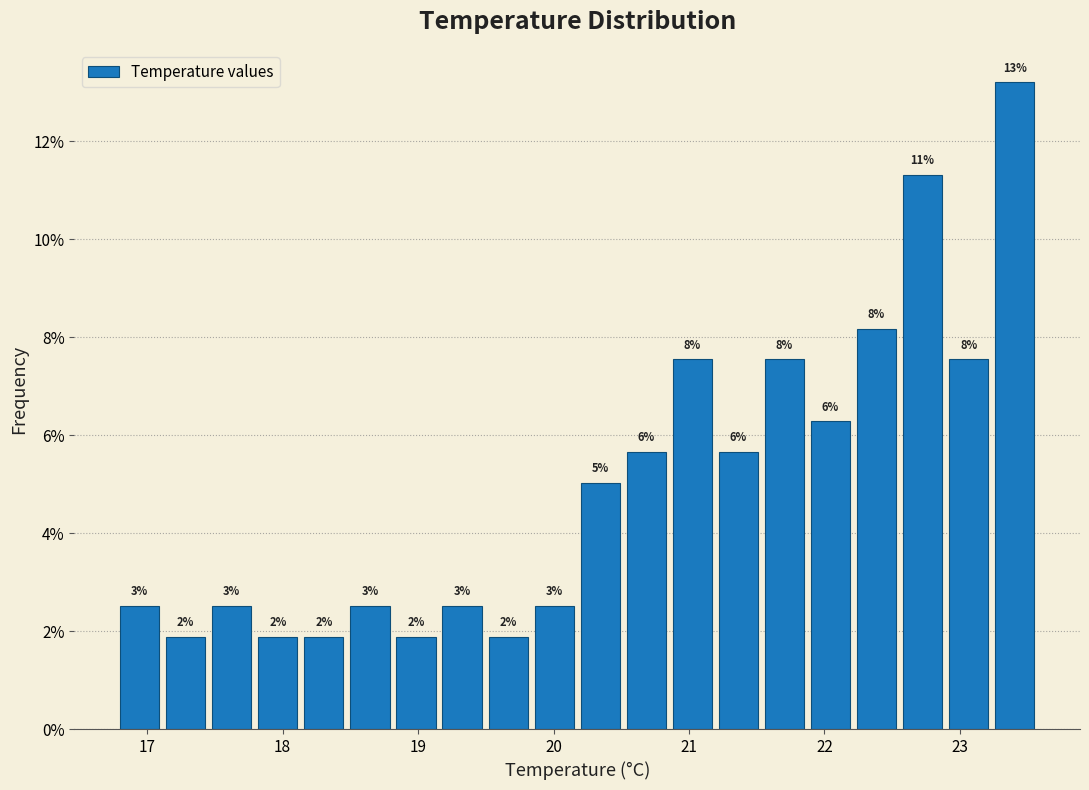

Around what value on the x-axis is the tallest bar? Give the approximate position of its centre, as read against the axis.

23.4